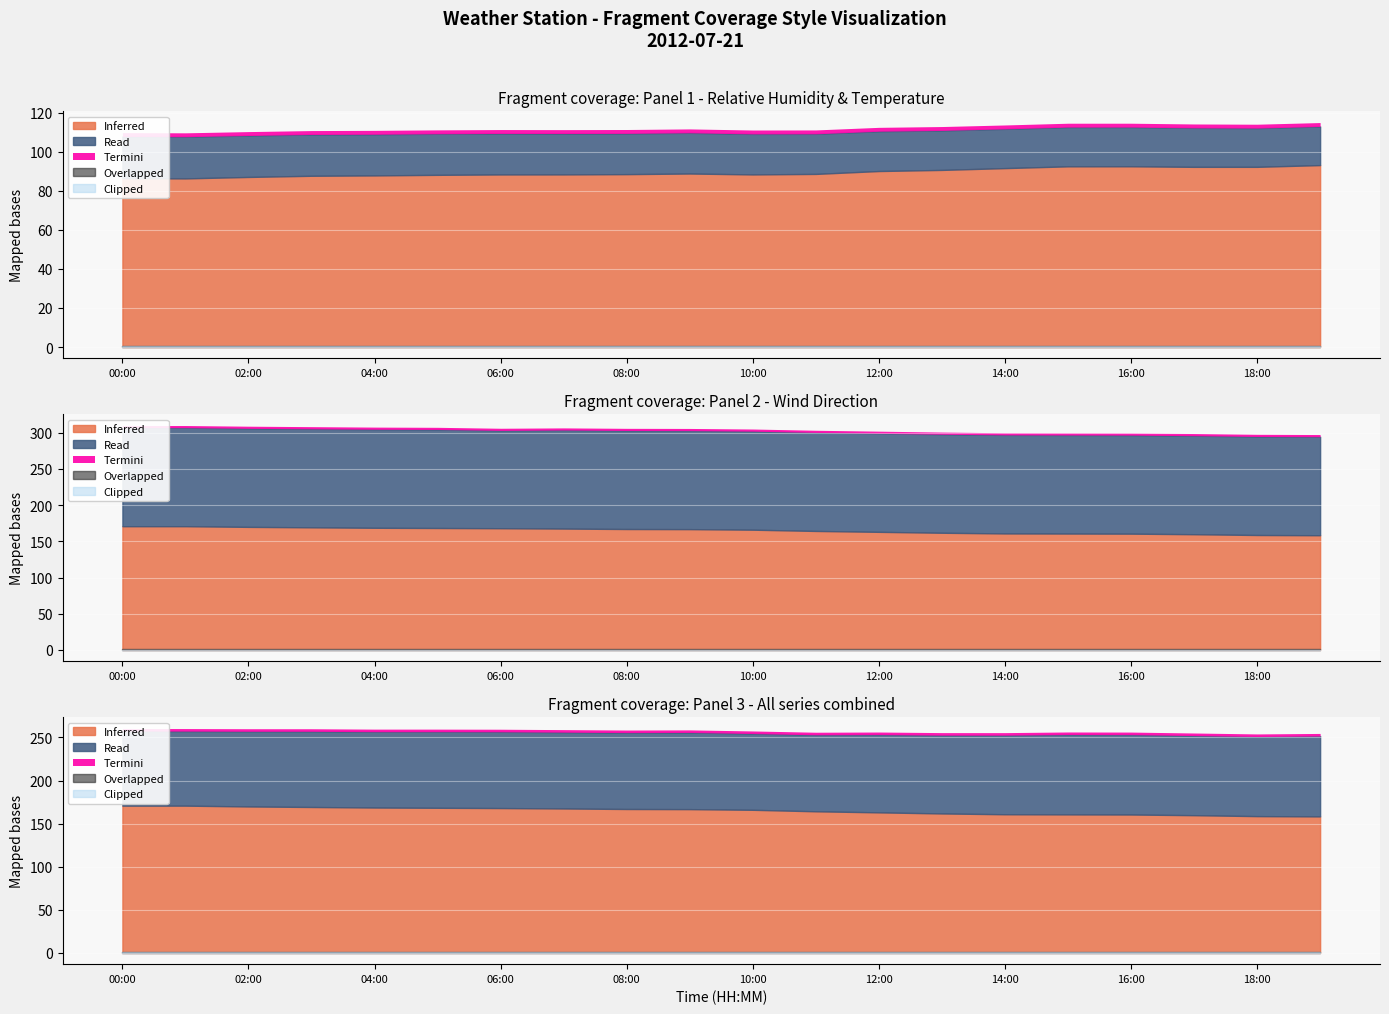

True or false: SpdAvg and DirAvg cross at least once.

False